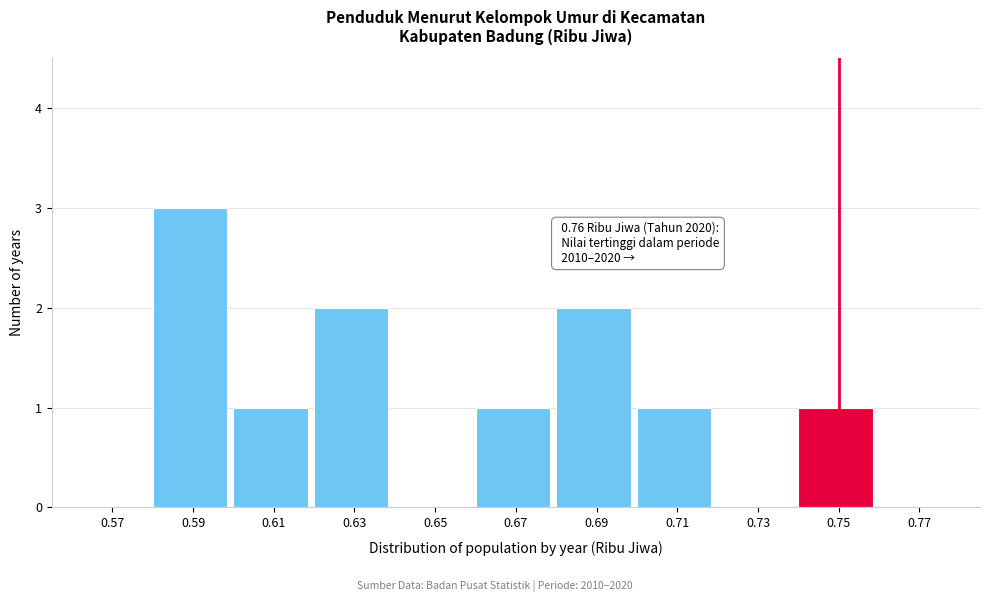

Reading right to left, what are all the values shown in this chart?

0.77=0	0.75=1	0.73=0	0.71=1	0.69=2	0.67=1	0.65=0	0.63=2	0.61=1	0.59=3	0.57=0